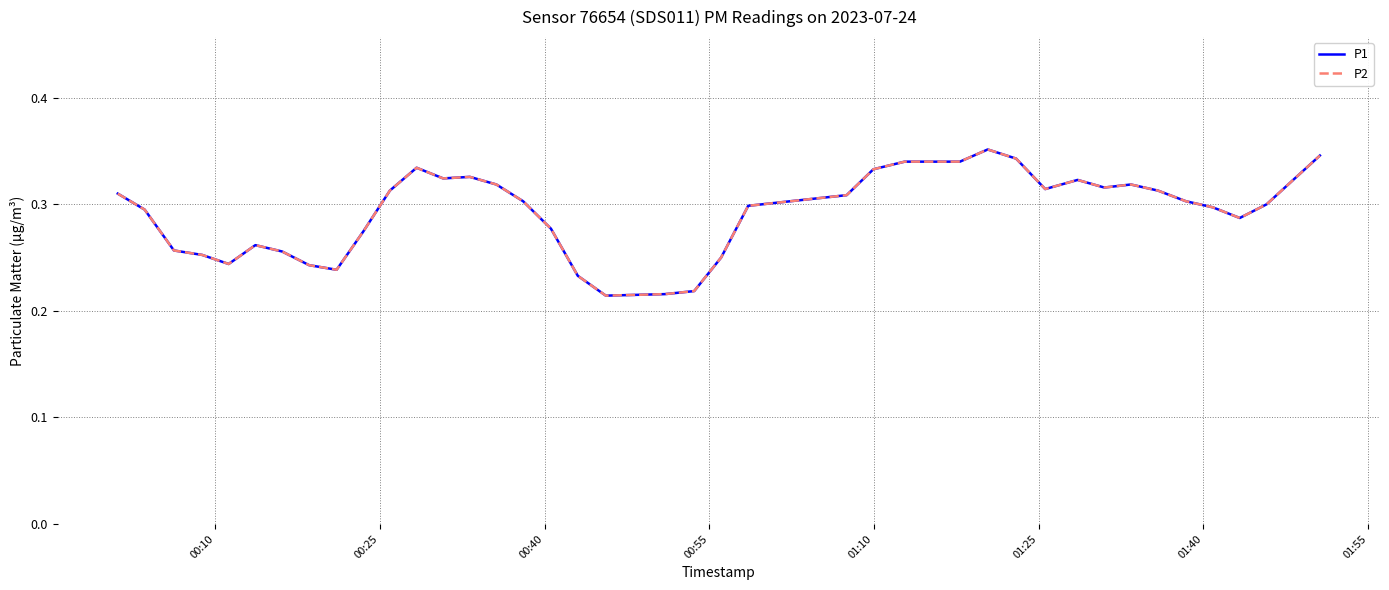

Reading right to left, list all the values displayed in this chart.

P1: 0.3	0.3	0.3	0.3	0.3	0.3	0.3	0.3	0.3	0.3	0.3	0.3	0.4	0.3	0.3	0.3	0.3	0.3	0.2	0.2	0.2	0.2	0.2	0.3	0.3	0.3	0.3	0.3	0.3	0.3	0.3	0.2	0.2	0.3	0.3	0.2	0.3	0.3	0.3	0.3
P2: 0.3	0.3	0.3	0.3	0.3	0.3	0.3	0.3	0.3	0.3	0.3	0.3	0.4	0.3	0.3	0.3	0.3	0.3	0.2	0.2	0.2	0.2	0.2	0.3	0.3	0.3	0.3	0.3	0.3	0.3	0.3	0.2	0.2	0.3	0.3	0.2	0.3	0.3	0.3	0.3